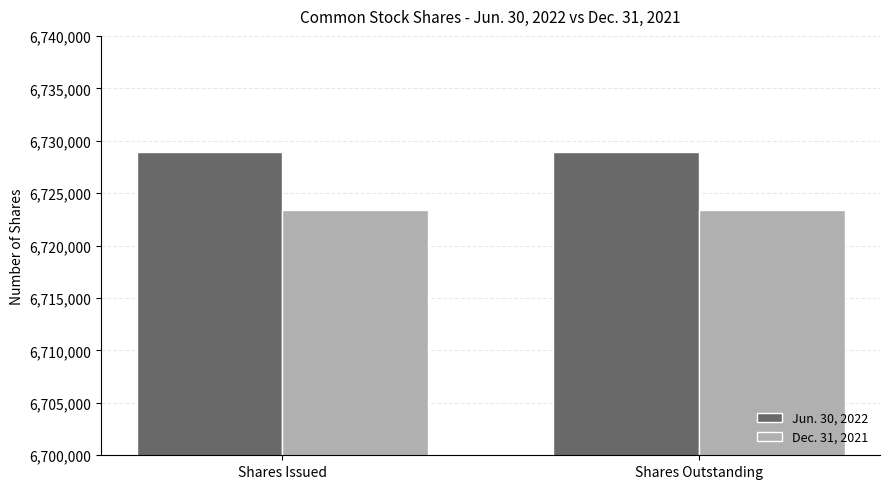

The Dec. 31, 2021 series shows 6723438 at Shares Issued. True or false?

True